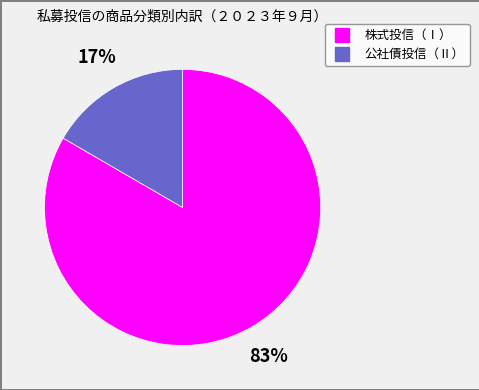

What percentage is the 公社債投信（Ⅱ） slice, to the nearest percent?

17%